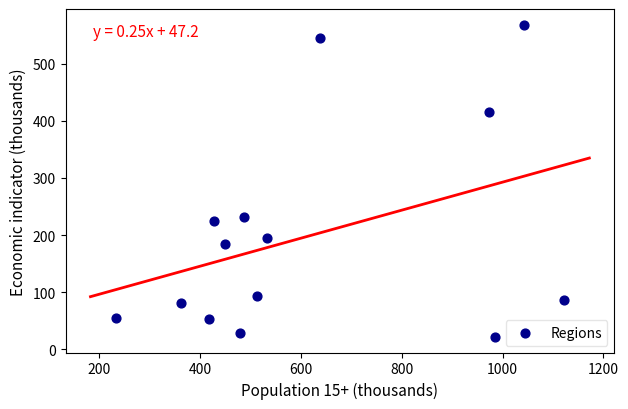

What is the range of X values (max minus min)?

888.8